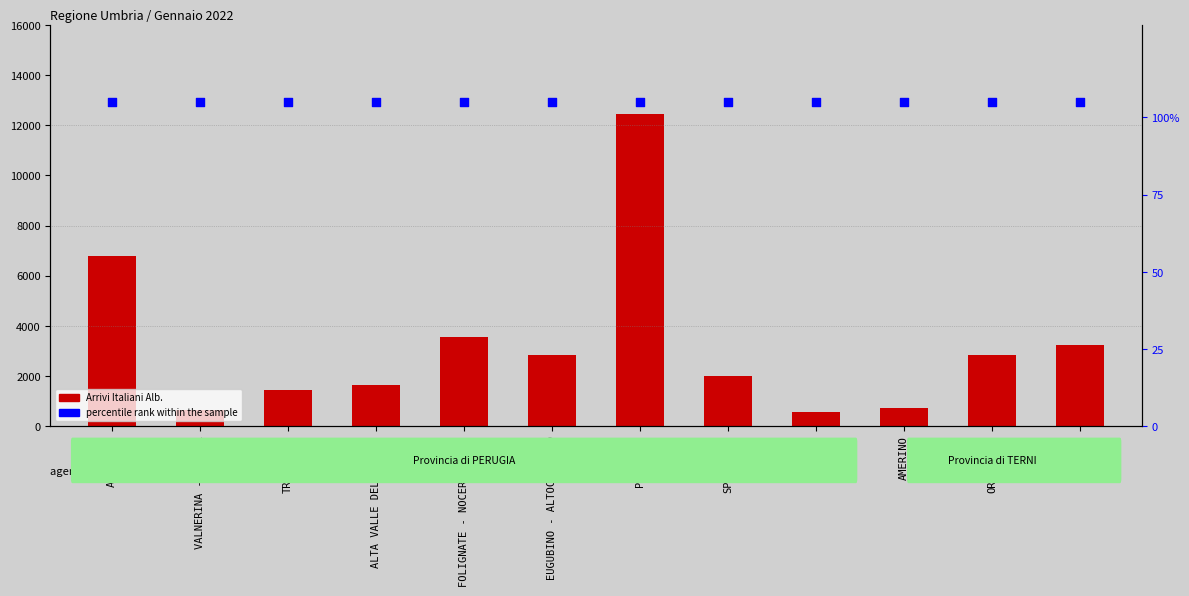

What are all the series names shown in the legend?

Arrivi Italiani Alb., percentile rank within the sample